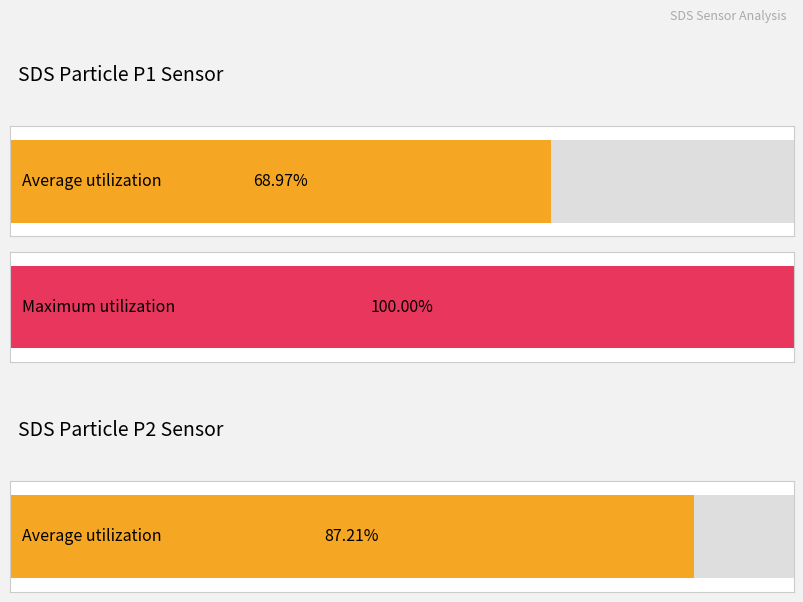

Is it true that Average utilization equals 6.7 at SDS_P2 Avg?

False